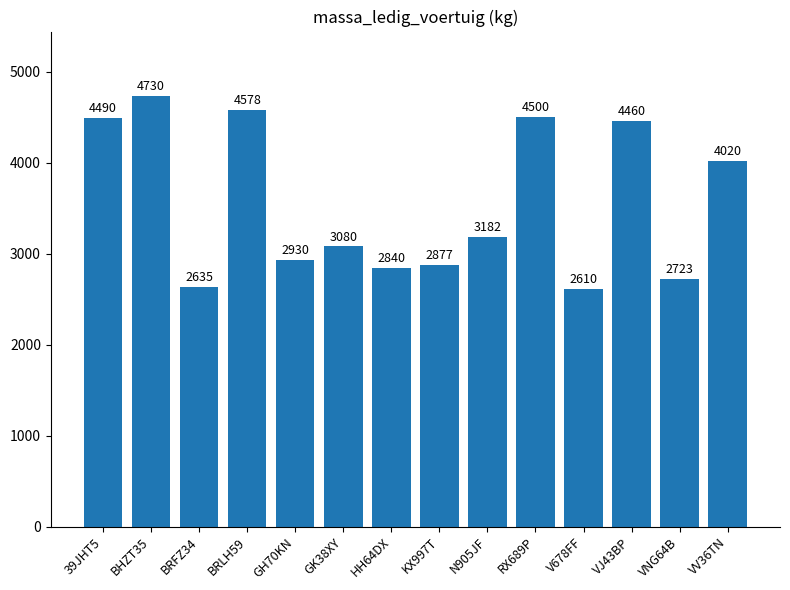

Reading left to right, what are all the values shown in this chart?

4490	4730	2635	4578	2930	3080	2840	2877	3182	4500	2610	4460	2723	4020